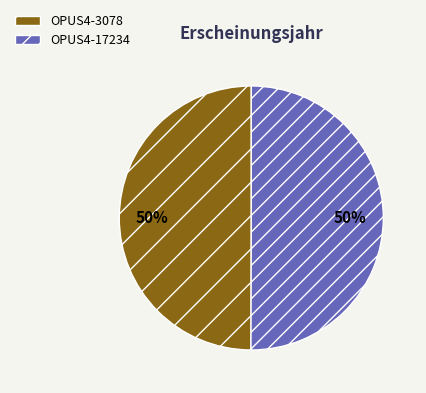

To the nearest percent, what percentage of the pie is OPUS4-3078?

50%